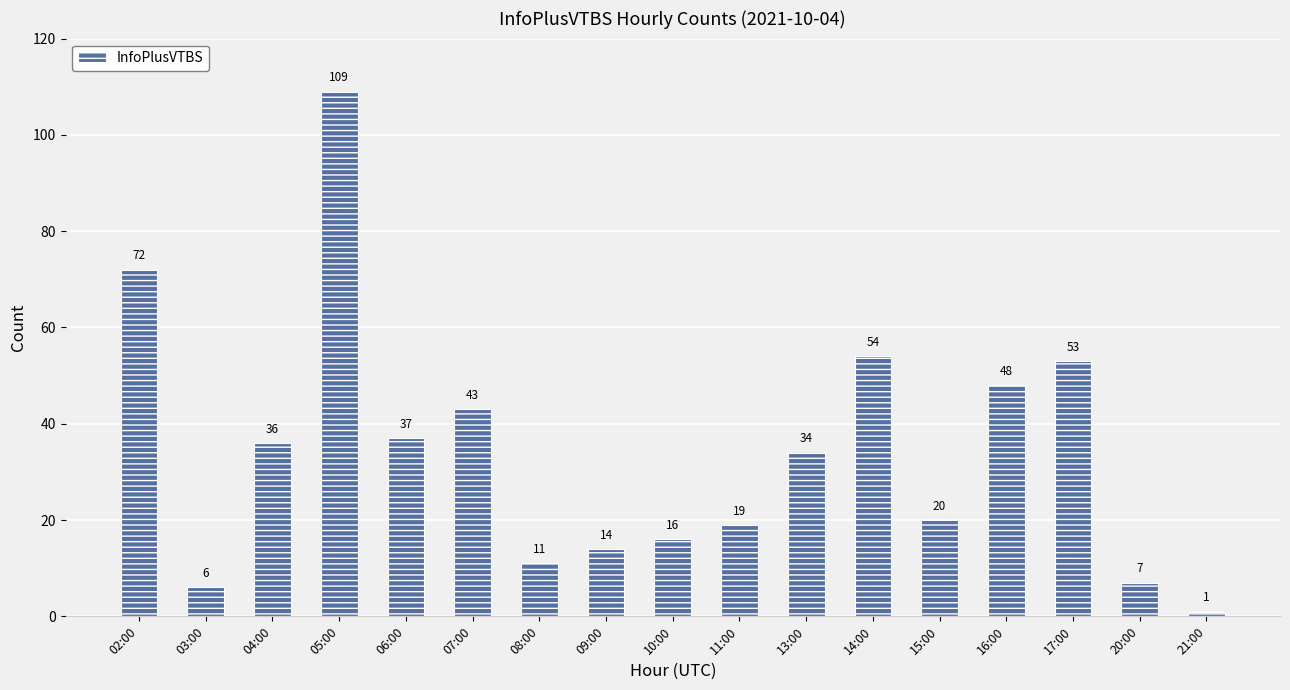

What is the maximum value shown in the chart?

109